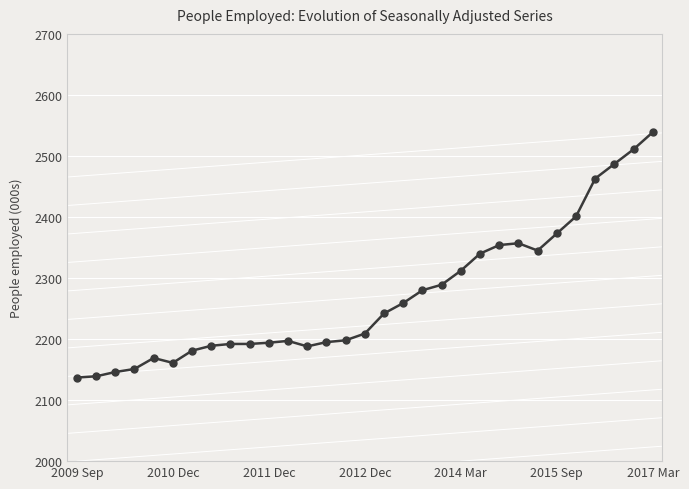

What is the difference between the second highest and second lowest values?

372